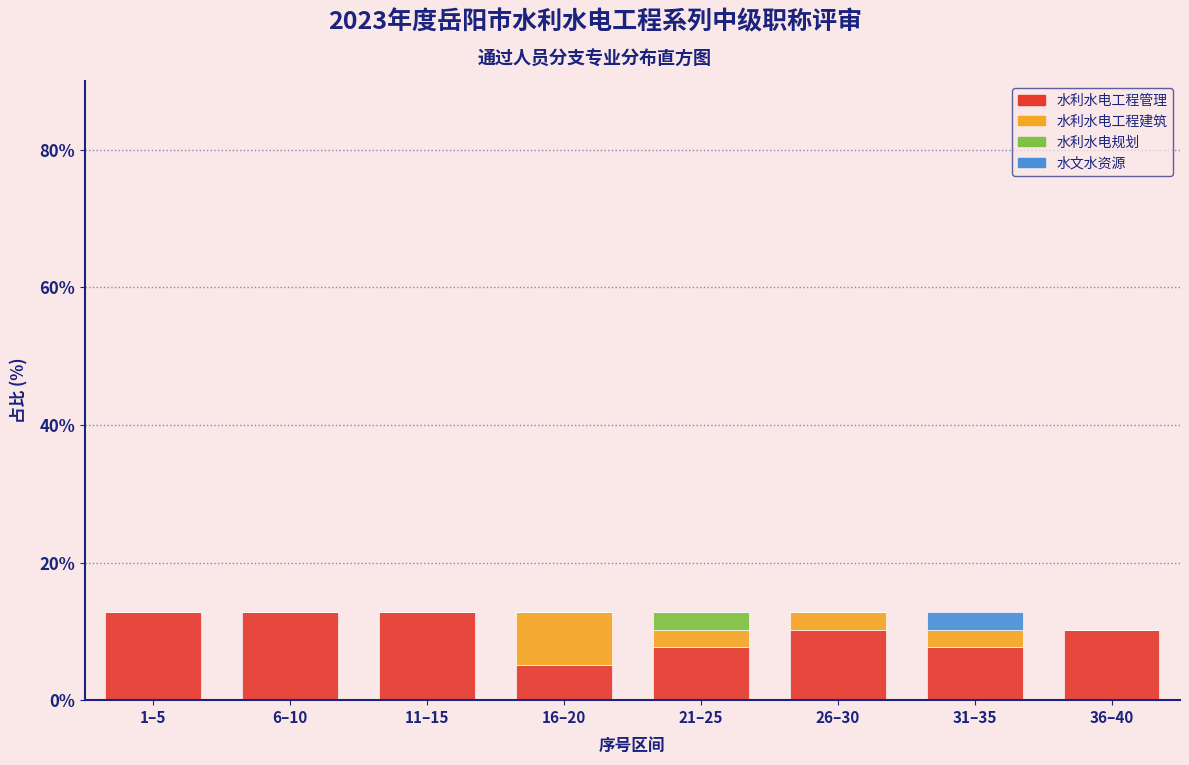

The value of 水利水电工程管理 at 36–40 is 3.4. True or false?

False